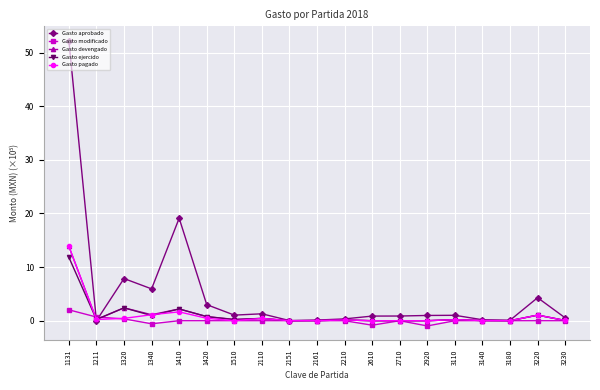

At how many categories does at least one series exceed 21?

1